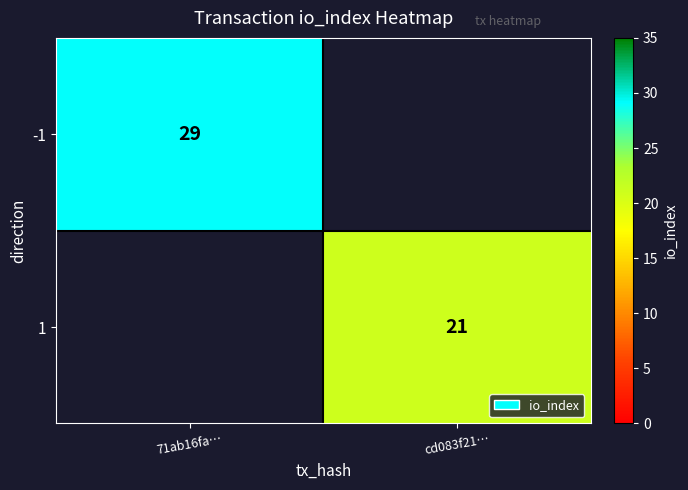

Is the value of 1 at cd083f21… greater than the value of -1 at 71ab16fa…?

No